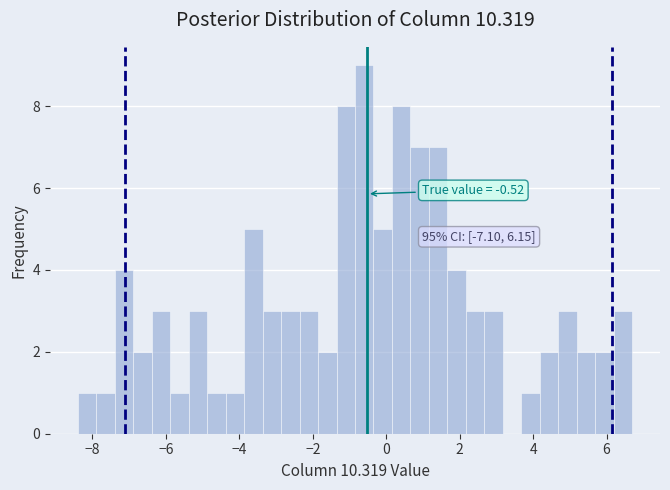

Around what value on the x-axis is the tallest bar? Give the approximate position of its centre, as read against the axis.

-0.6